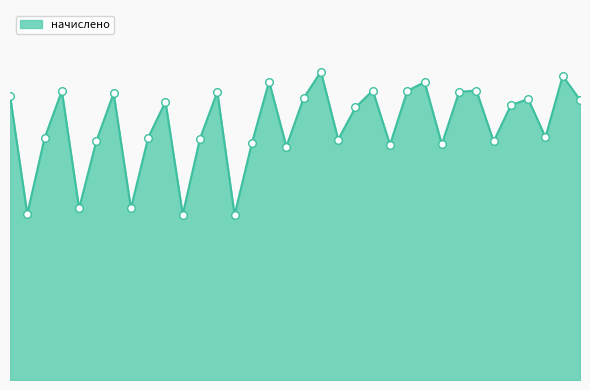

Is this an area chart (filled region under the line)?

Yes